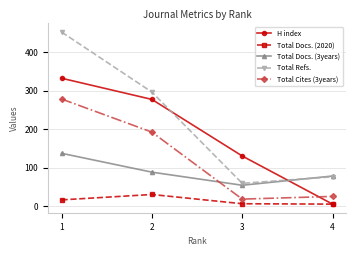

Which series changed the most between 2 and 3?

Total Refs.